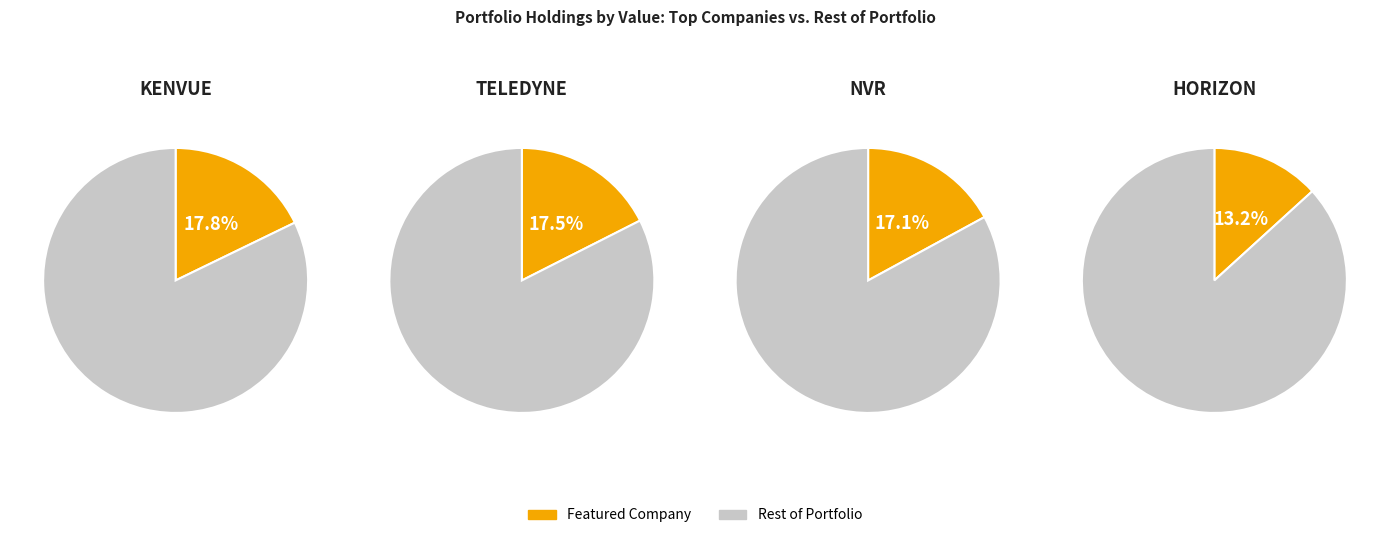

True or false: KENVUE INC accounts for 18% of the total.

True